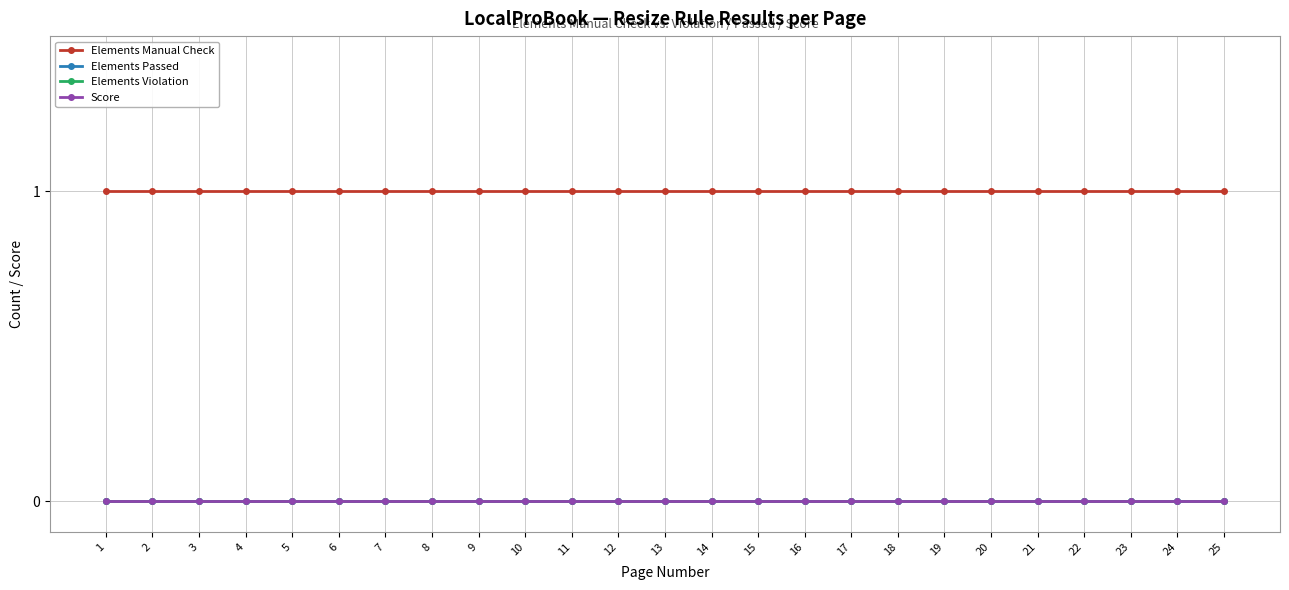

Is this an area chart (filled region under the line)?

No